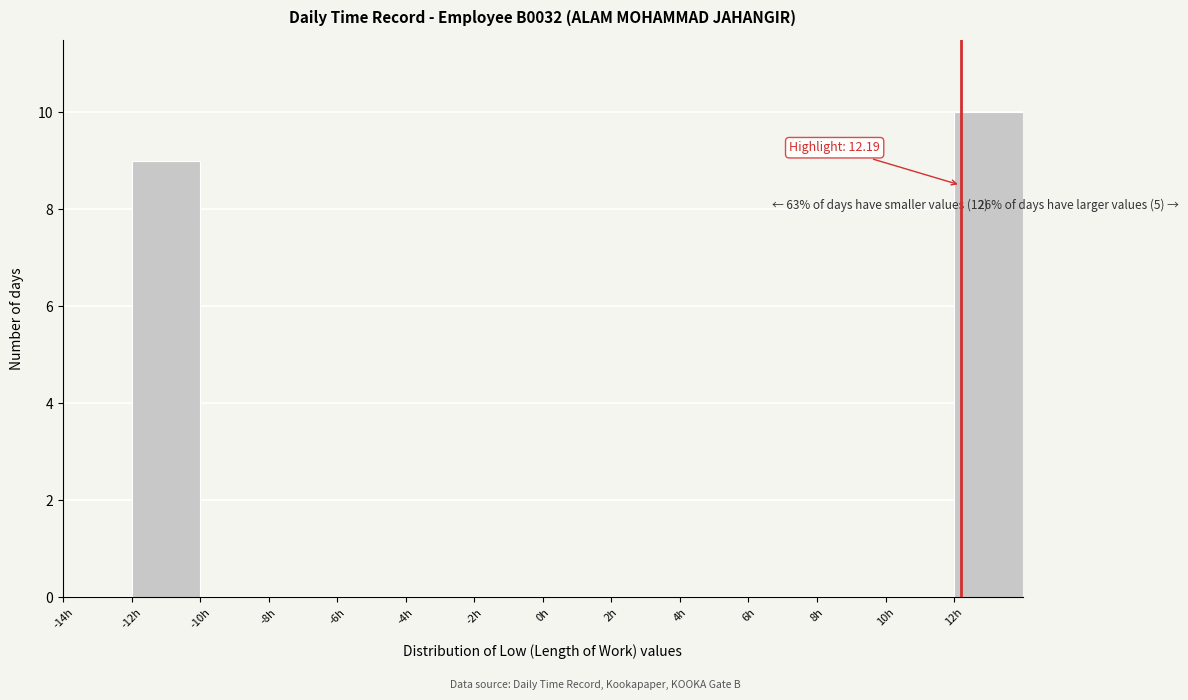

Which range on the x-axis has the tallest bar?

12 to 14